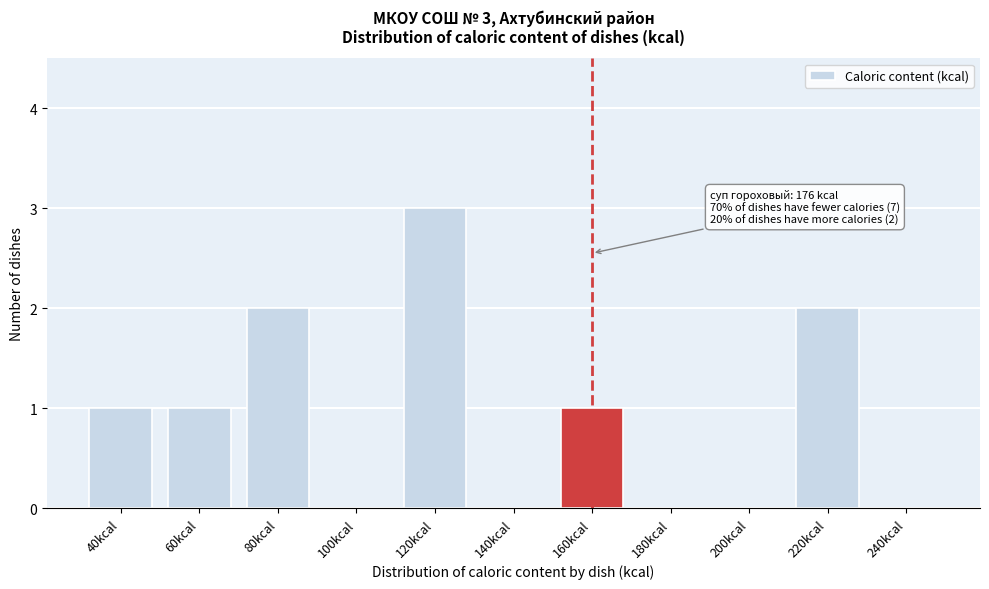

Reading right to left, list all the values displayed in this chart.

240kcal=0	220kcal=2	200kcal=0	180kcal=0	160kcal=1	140kcal=0	120kcal=3	100kcal=0	80kcal=2	60kcal=1	40kcal=1